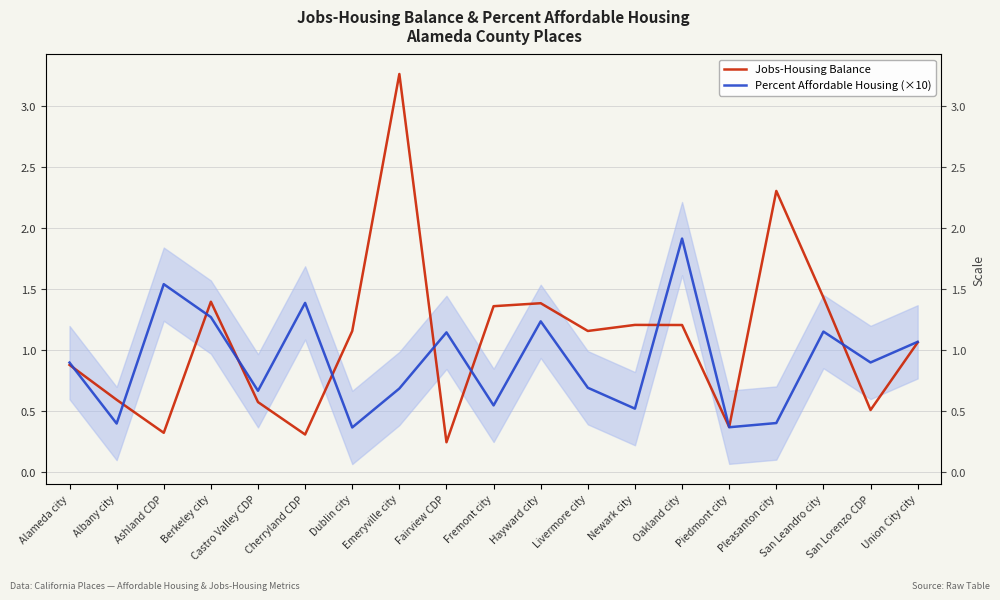

What are all the series names shown in the legend?

Jobs-Housing Balance, Percent Affordable Housing (×10)